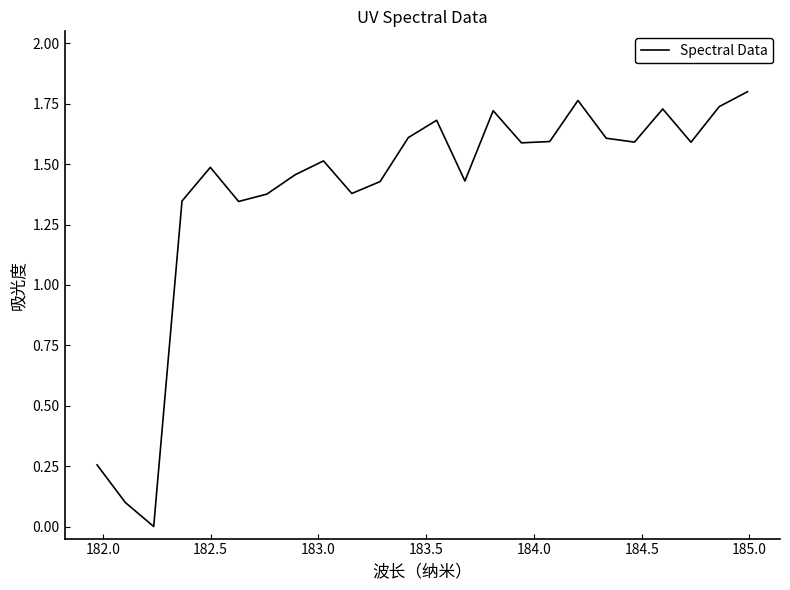

What is the greatest value displayed?

1.8